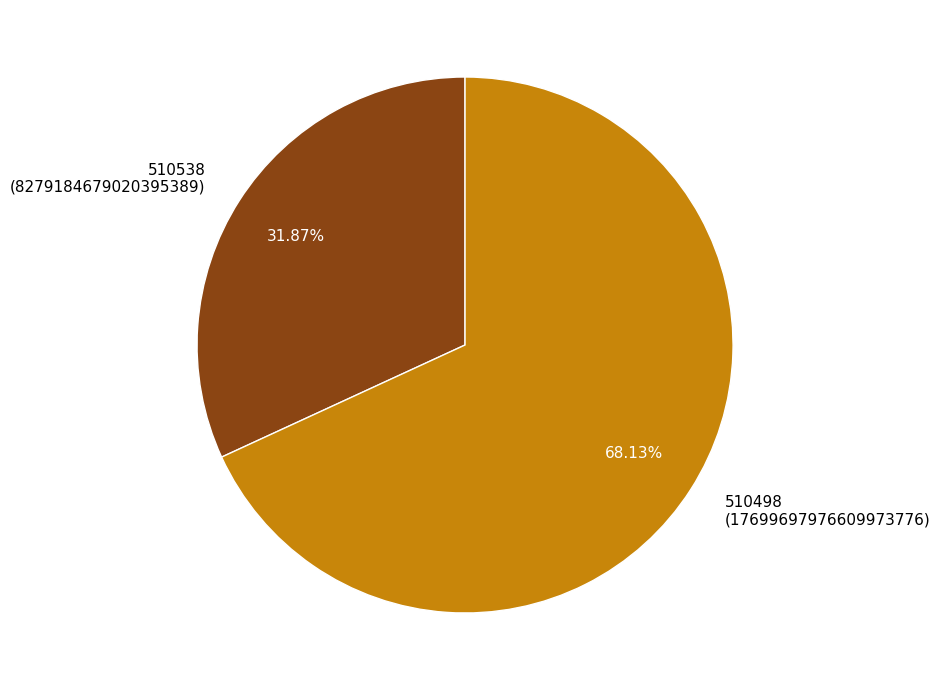

The 510538 slice represents 42% of the pie. True or false?

False